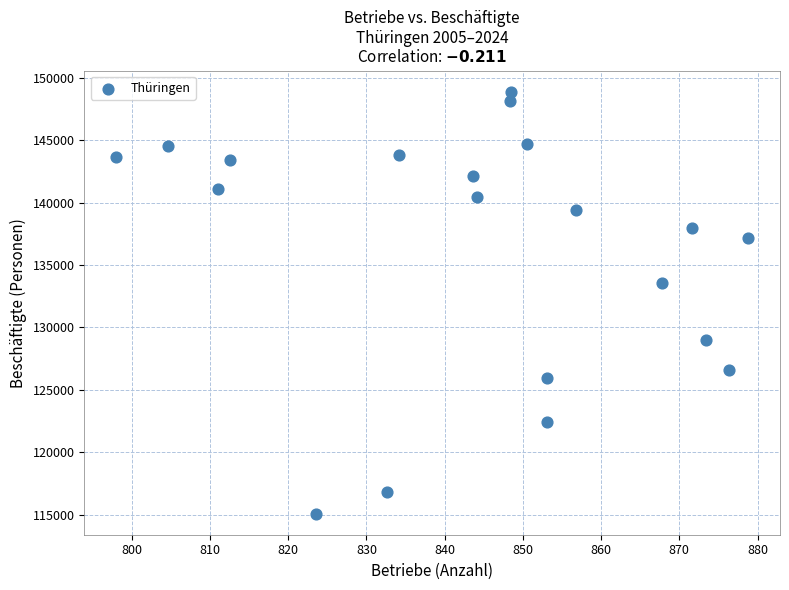

What Y value in the scatter plot is closest to 131983?

133565.8